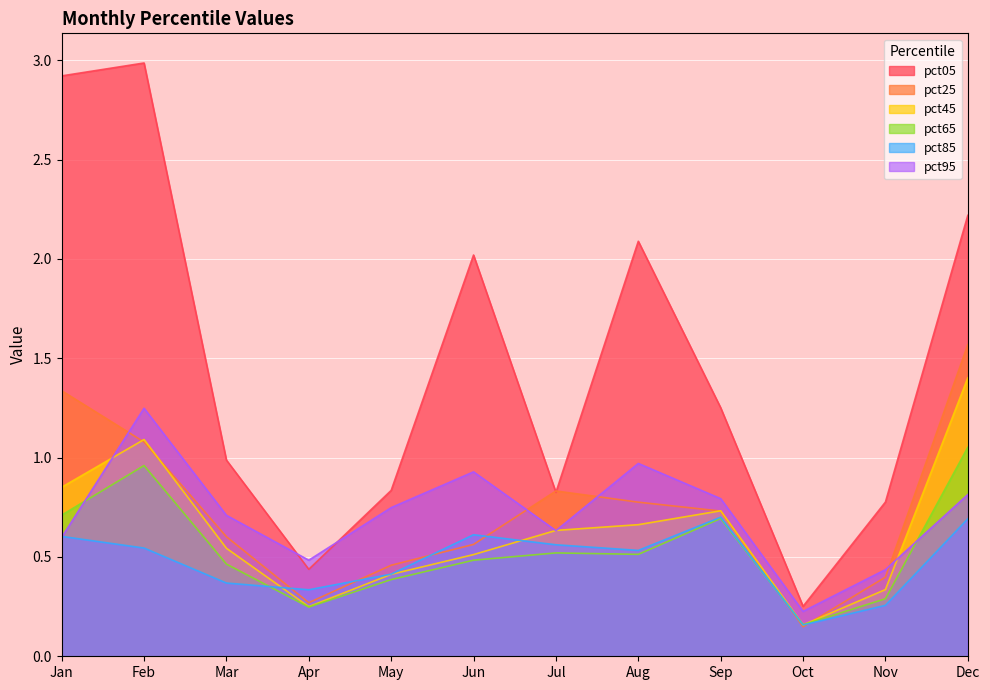

The pct95 series shows 0.6 at Jul. True or false?

True